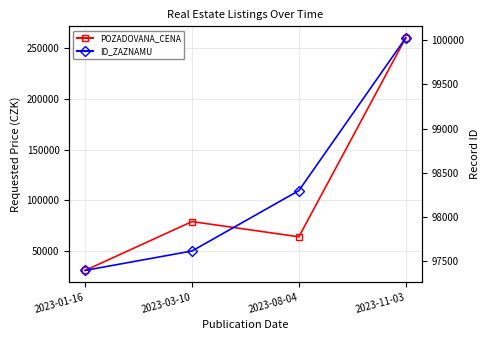

What is the minimum value for POZADOVANA_CENA?

30900